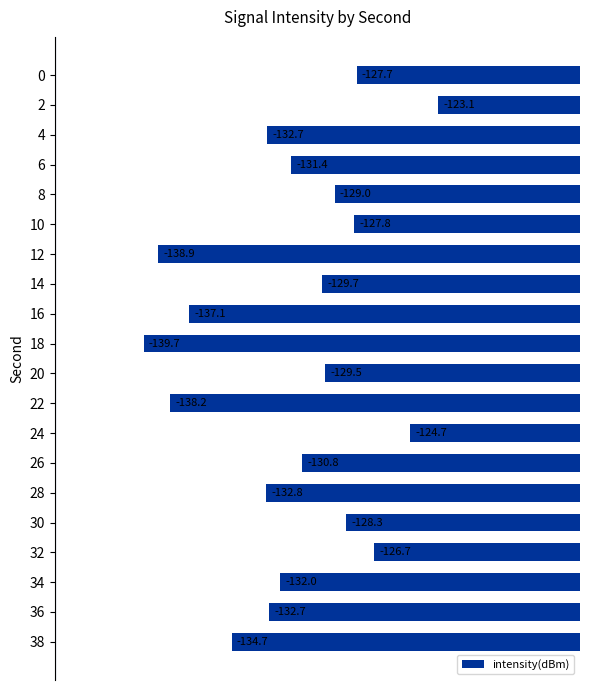

Read the value at 20.

-129.5